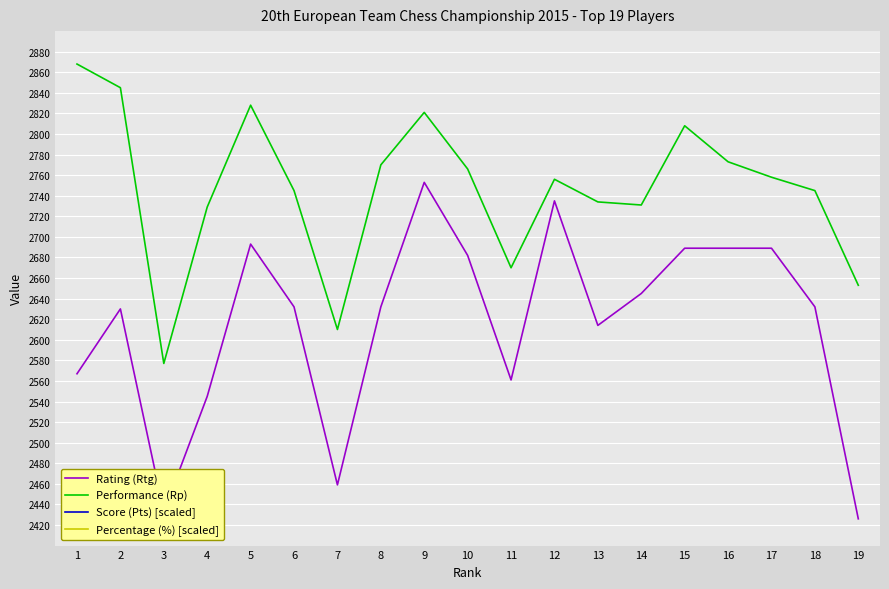

True or false: Score (Pts) [scaled] has more than 1 points higher than both neighbors.

False